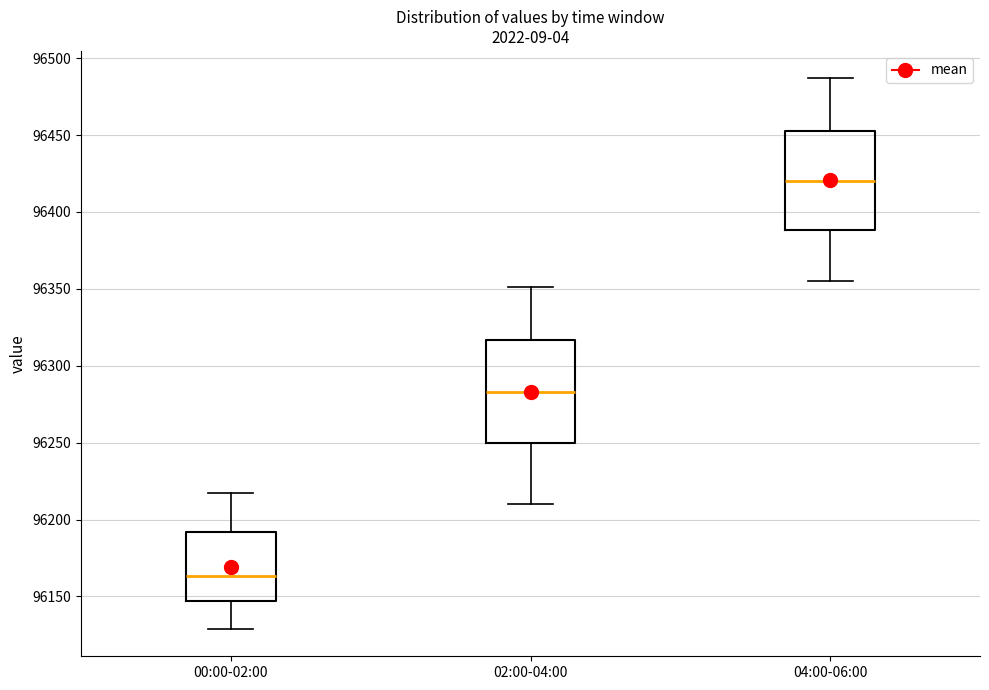

Which box's median line is the lowest?

00:00-02:00